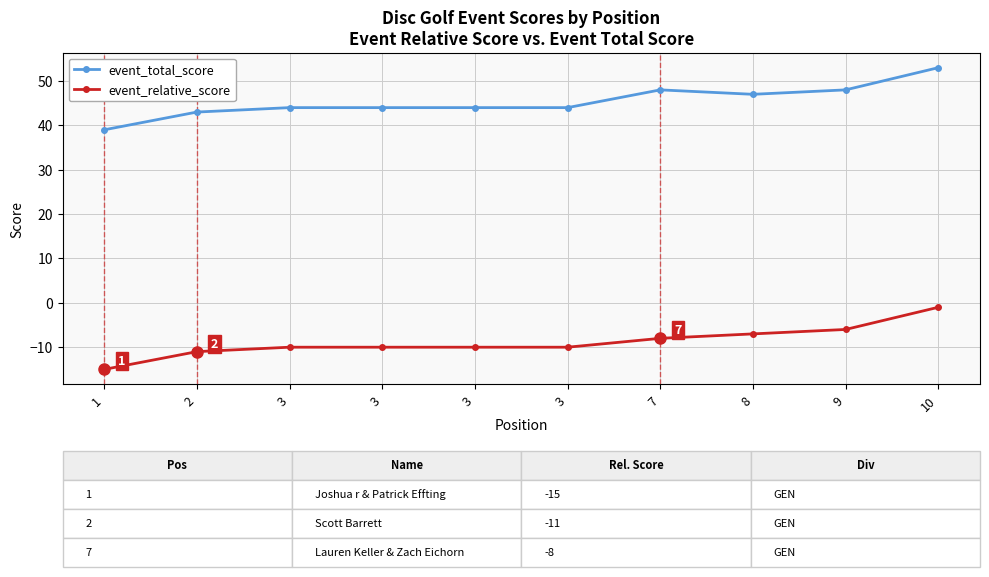

How many data points does each series have?

10